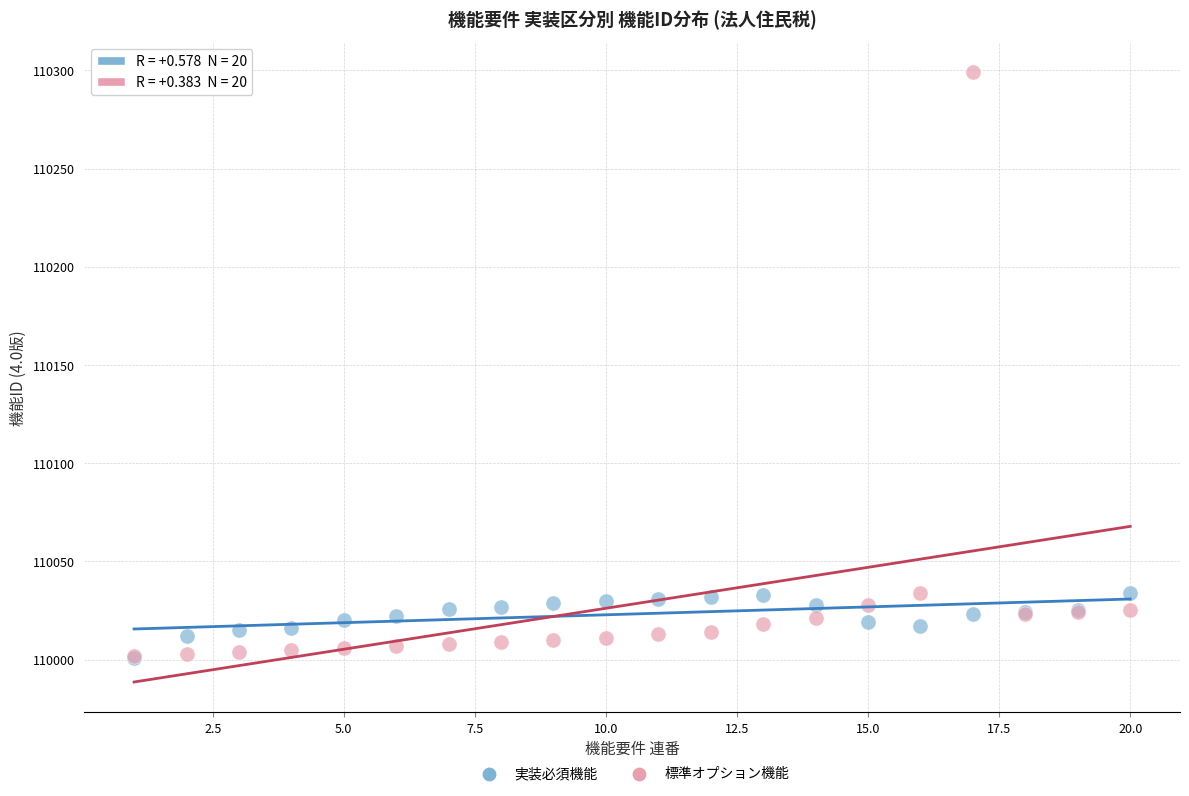

Which series has the widest spread of Y values?

標準オプション機能